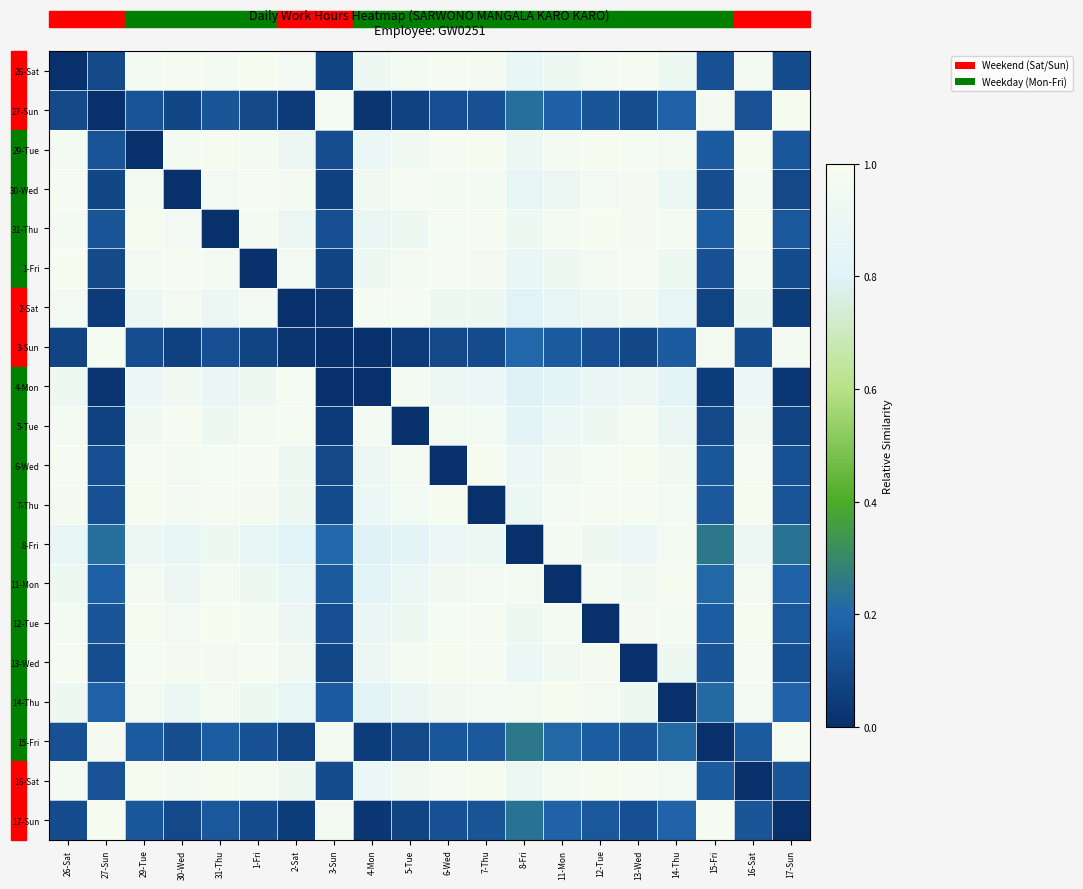

At which category is the sum across all series the highest?

29-Tue